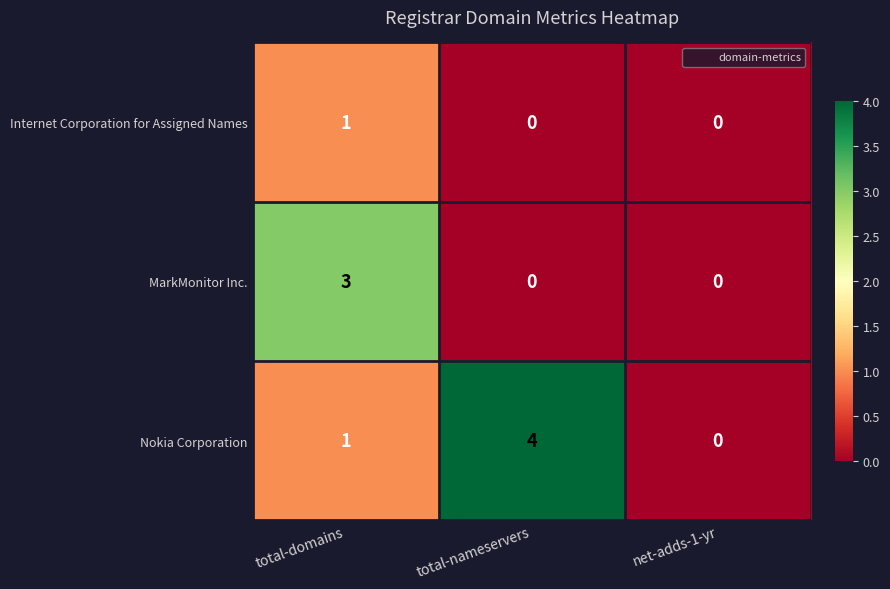

Rank the categories by Nokia Corporation value from highest to lowest.

total-nameservers, total-domains, net-adds-1-yr